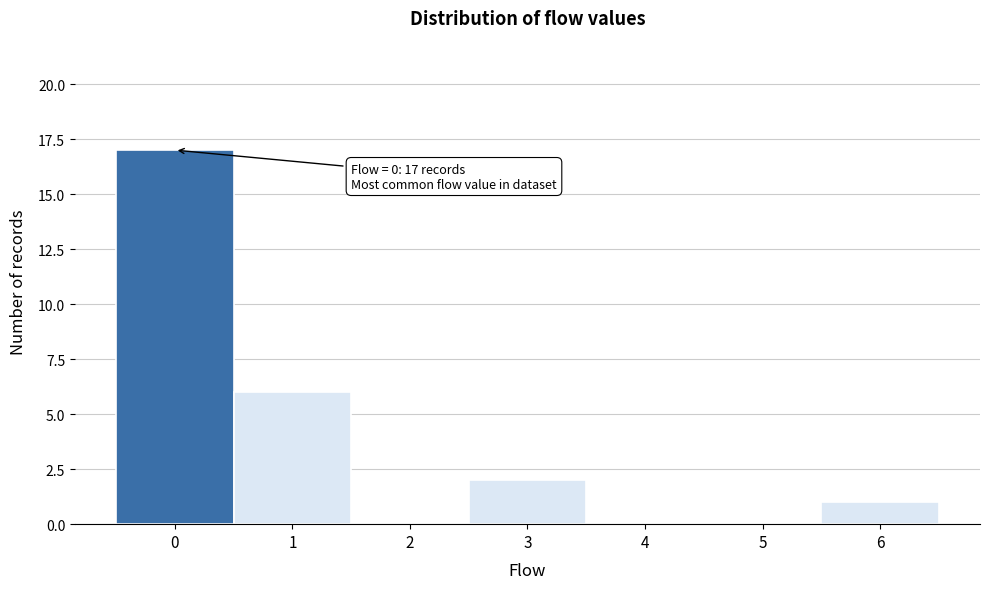

Over which range of the x-axis is the bar tallest?

-0.5 to 0.5